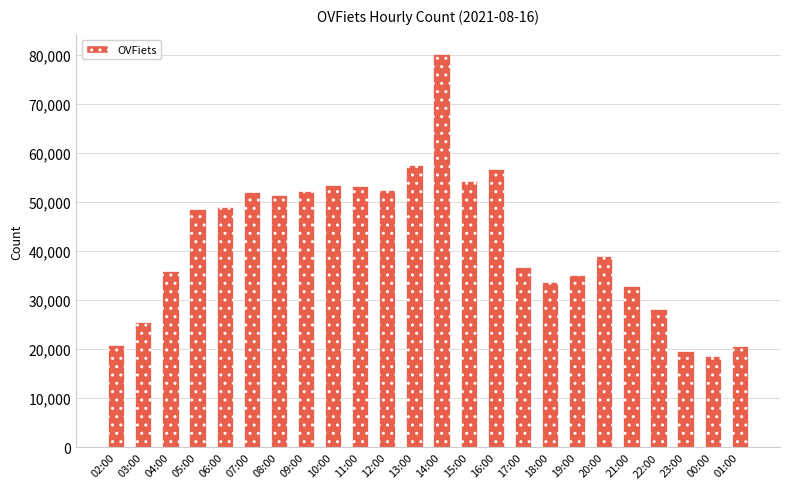

What position from the left is 18:00?

17